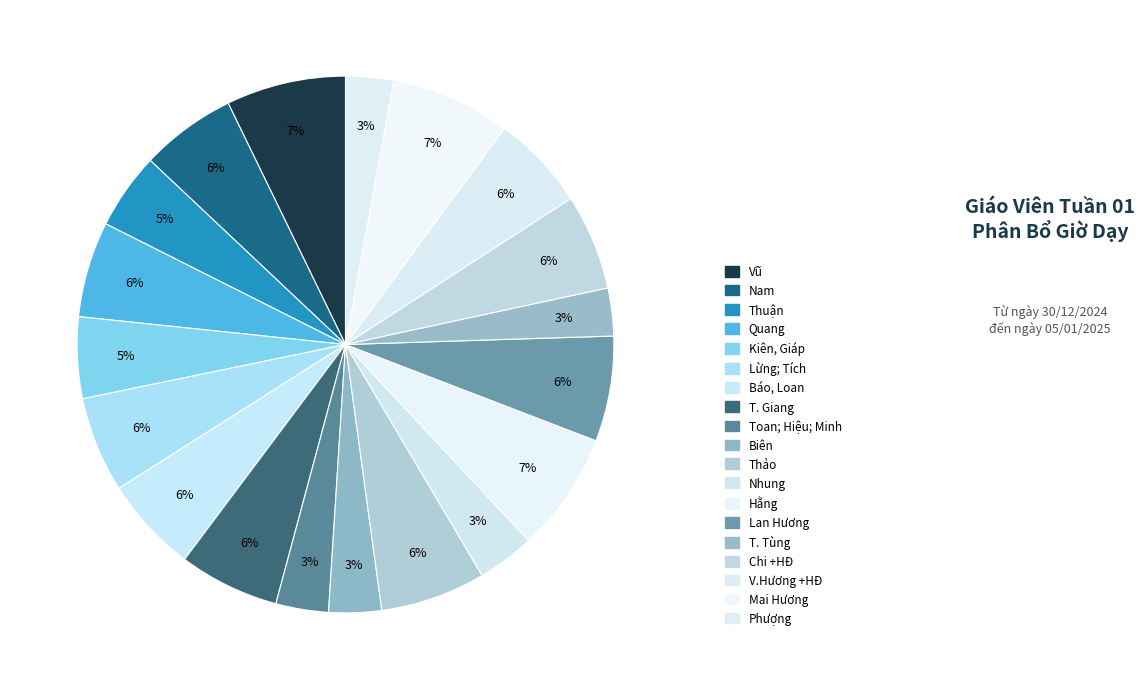

Is Chi +HĐ the majority of the pie?

No